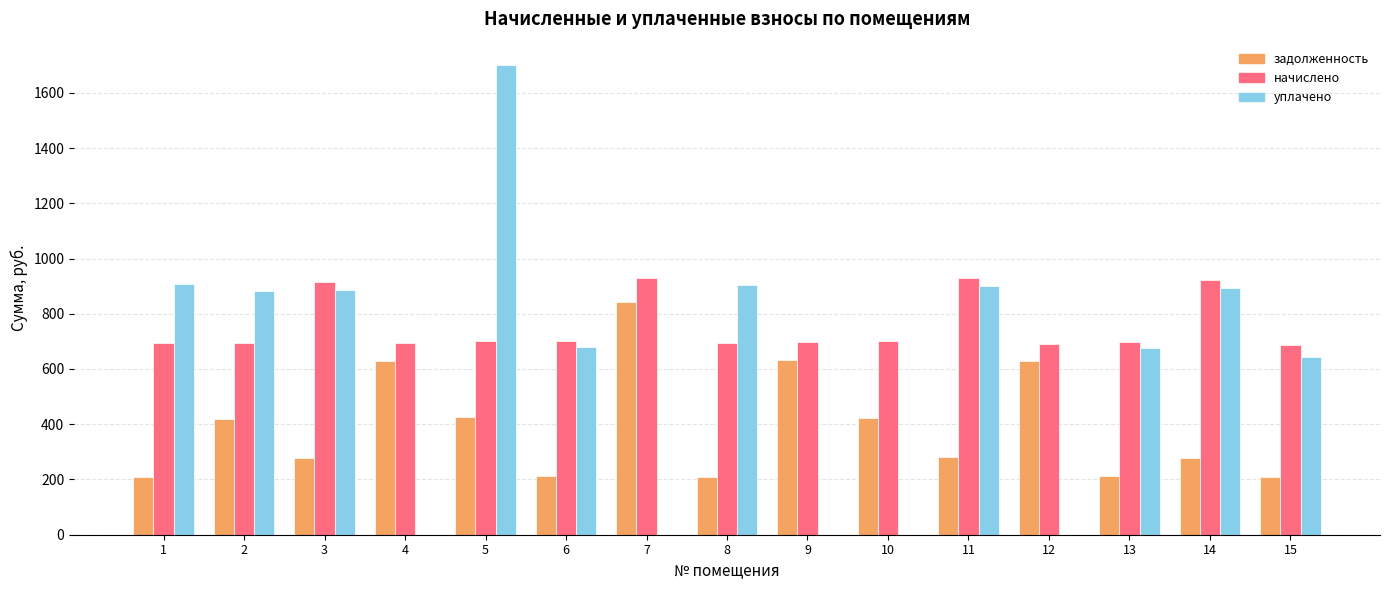

Are the bars grouped side by side (vs. stacked)?

Yes